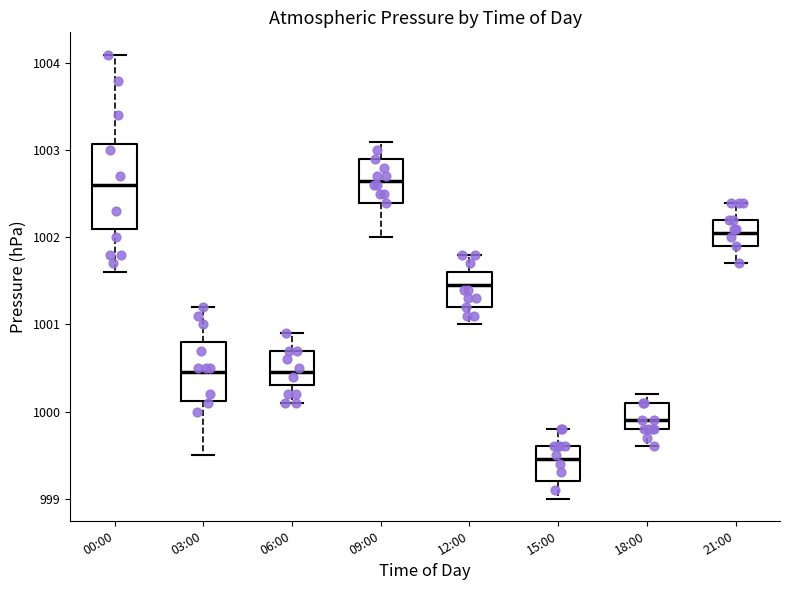

Reading left to right, transcribe this box plot: for each box, give where its median line is, the range the box spans, and where its two whiskers end, as read against the y-axis. The values are not printed on the chart, so give them approximately, as read against the axis.

00:00: median 1002.6, box 1002.1 to 1003.1, whiskers 1001.6 to 1004.1
03:00: median 1000.5, box 1000.1 to 1000.8, whiskers 999.5 to 1001.2
06:00: median 1000.5, box 1000.3 to 1000.7, whiskers 1000.1 to 1000.9
09:00: median 1002.7, box 1002.4 to 1002.9, whiskers 1002.0 to 1003.1
12:00: median 1001.5, box 1001.2 to 1001.6, whiskers 1001.0 to 1001.8
15:00: median 999.5, box 999.2 to 999.6, whiskers 999.0 to 999.8
18:00: median 999.9, box 999.8 to 1000.1, whiskers 999.6 to 1000.2
21:00: median 1002.1, box 1001.9 to 1002.2, whiskers 1001.7 to 1002.4